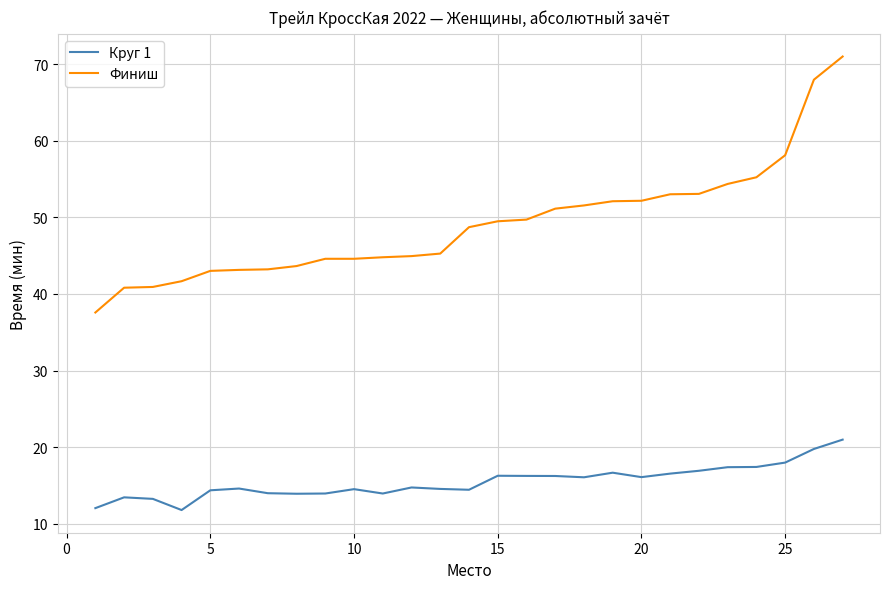

What is the difference between the maximum and minimum values in the Круг 1 series?

9.2